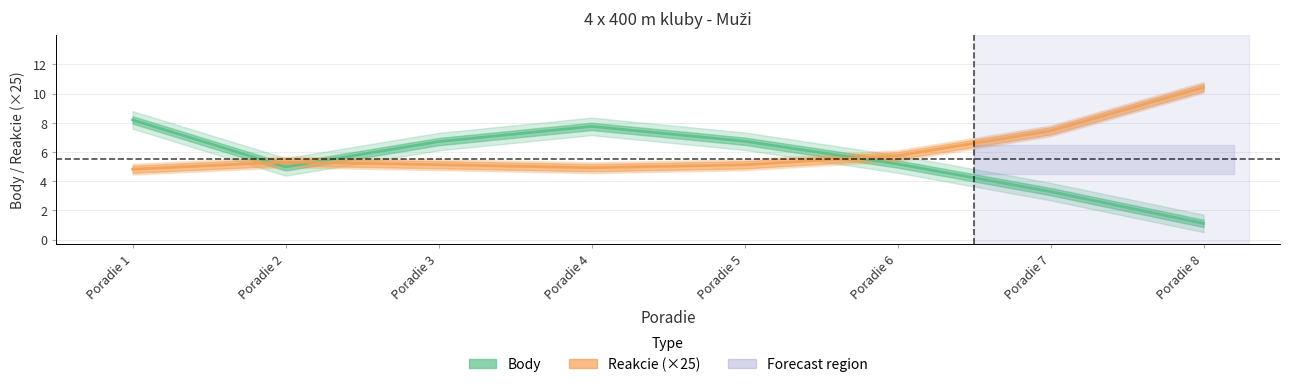

Between Poradie 4 and Poradie 6, which series saw the biggest shift?

Body